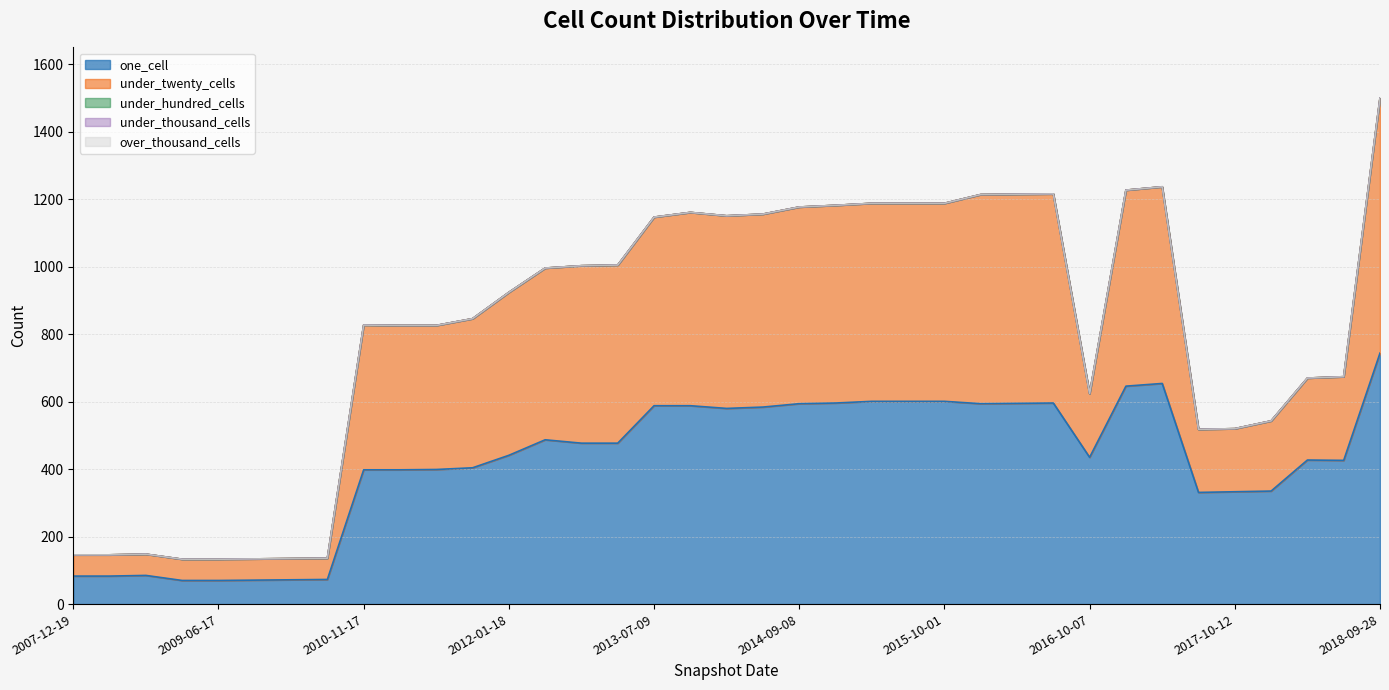

True or false: over_thousand_cells has a value of 0 at 2017-10-12.

True